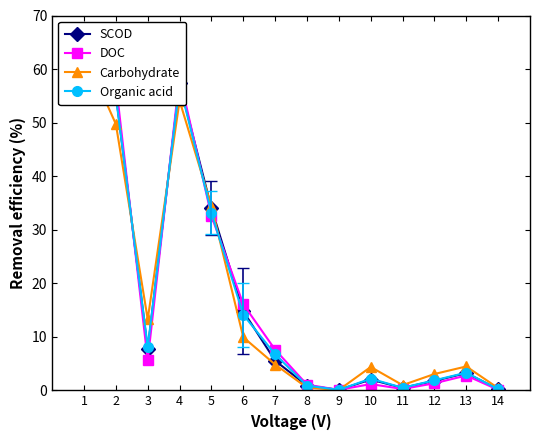

At which label does DOC reach its minimum?

9